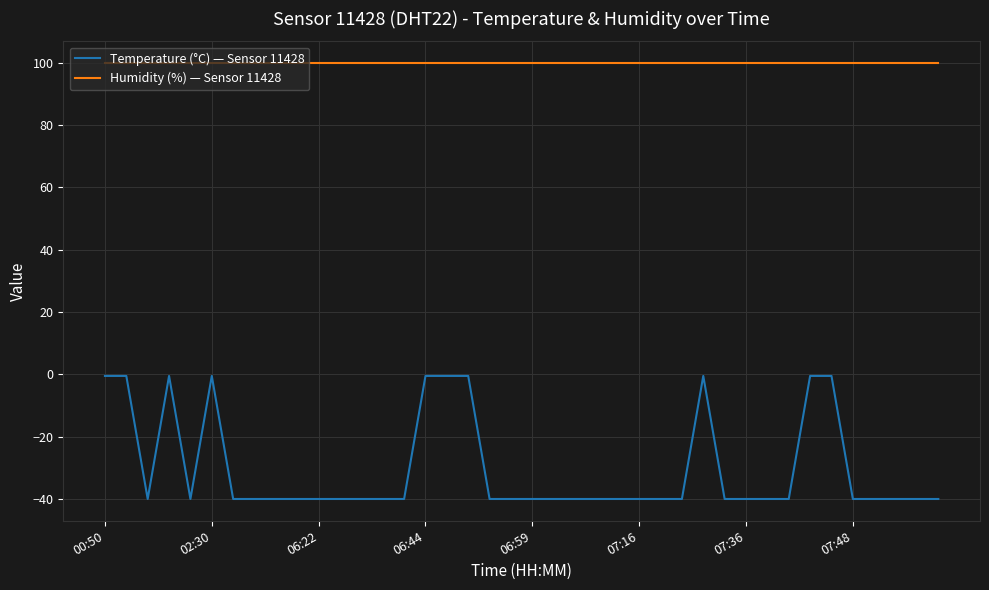

Is this an area chart (filled region under the line)?

No